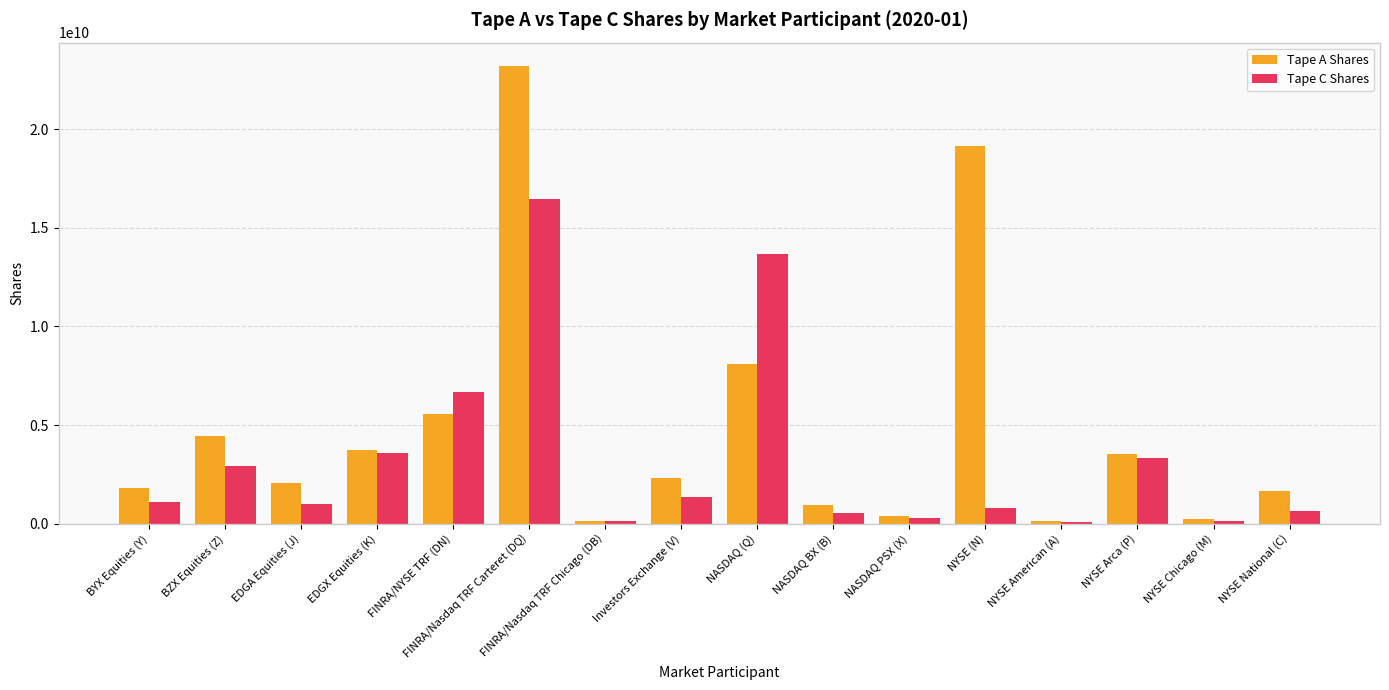

At which category is the sum across all series the highest?

FINRA/Nasdaq TRF Carteret (DQ)